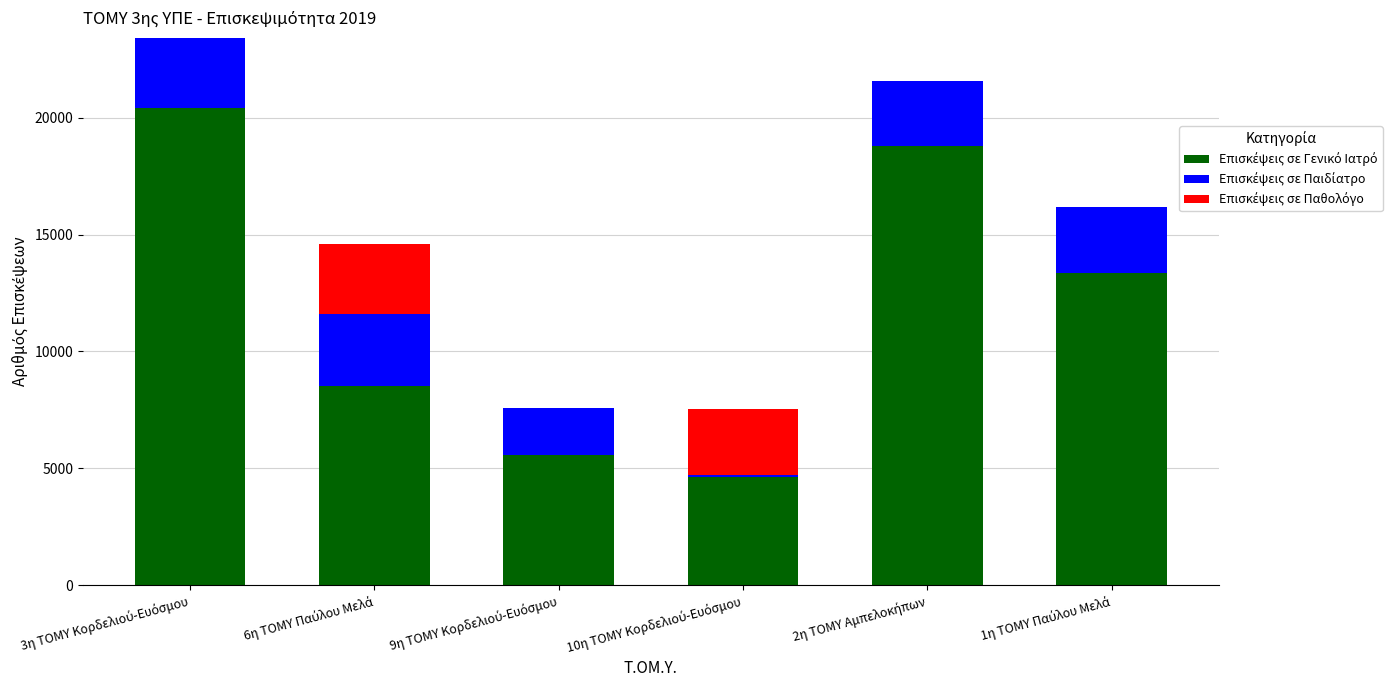

At how many categories does at least one series exceed 17072?

2